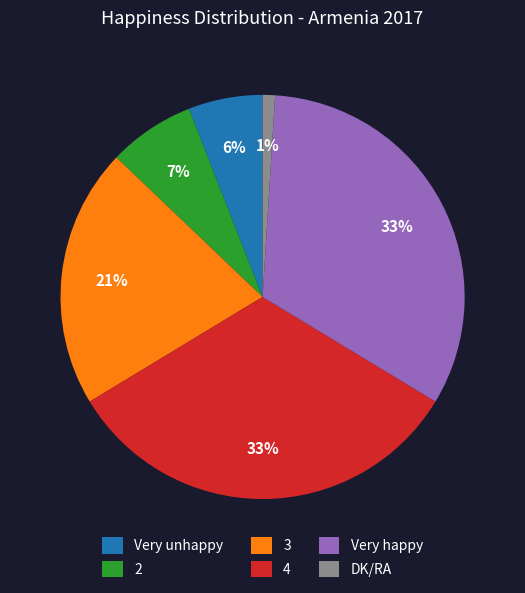

To the nearest percent, what is the average slice percentage?

17%